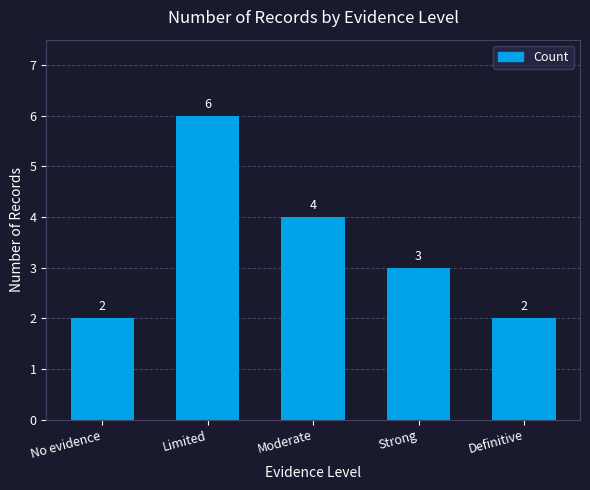

Reading left to right, list all the values displayed in this chart.

No evidence=2	Limited=6	Moderate=4	Strong=3	Definitive=2